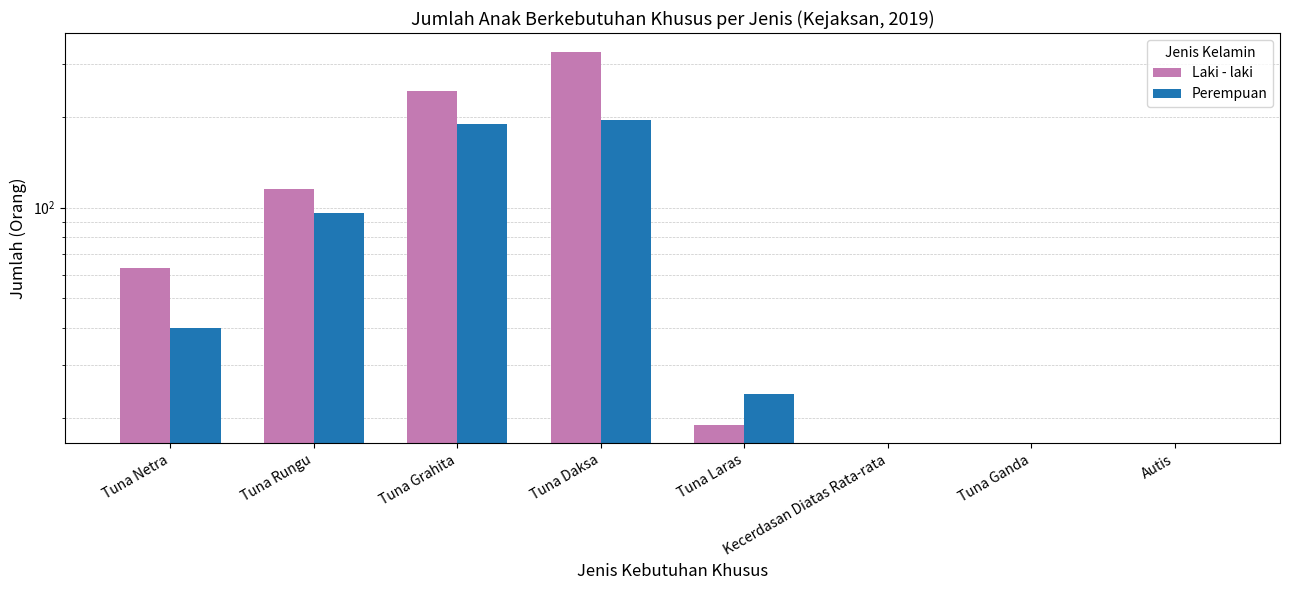

Is it true that Laki - laki equals -188 at Tuna Ganda?

False